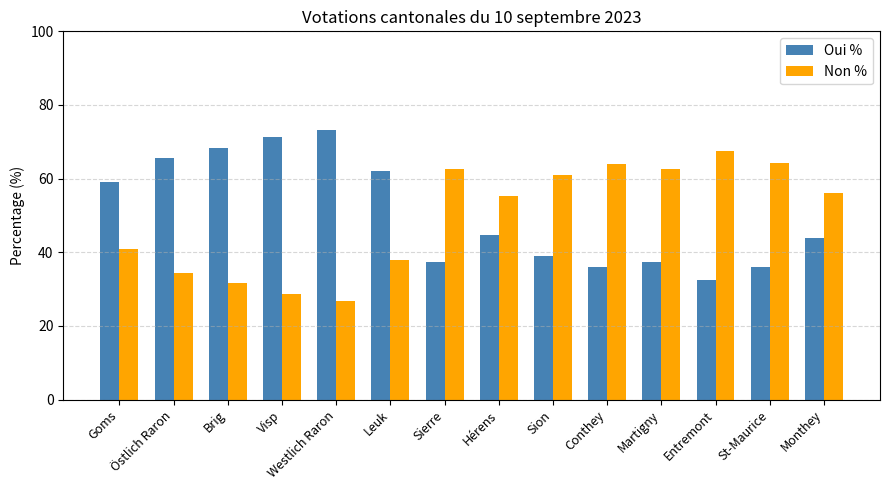

What is the smallest value displayed?

26.8